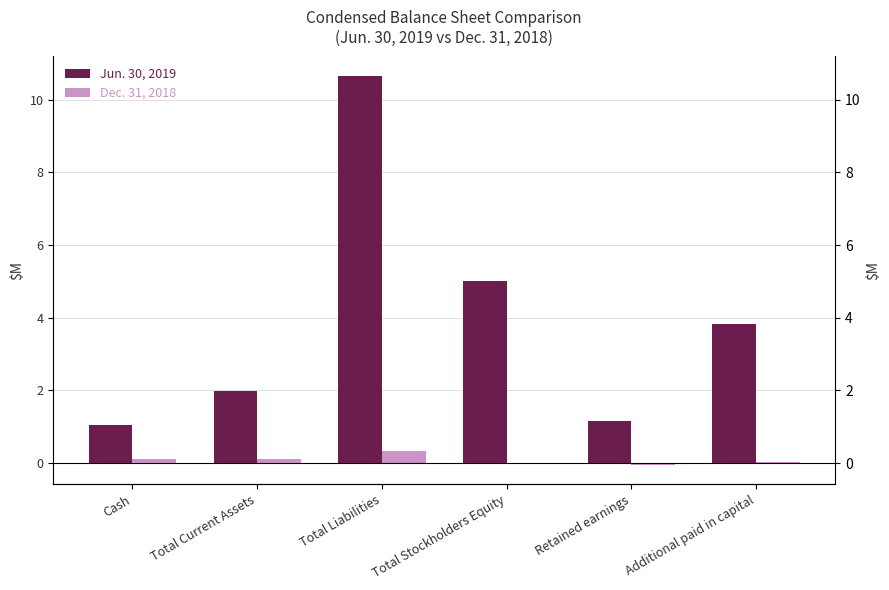

What is the value of the Jun. 30, 2019 bar at the 3rd from the left?

10.7